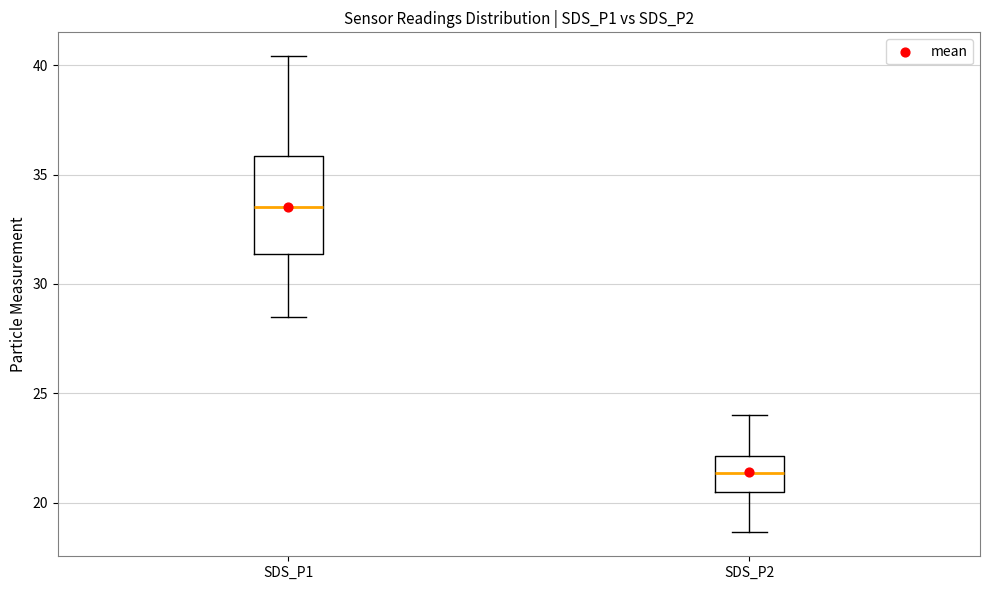

Which box's median line is the lowest?

SDS_P2